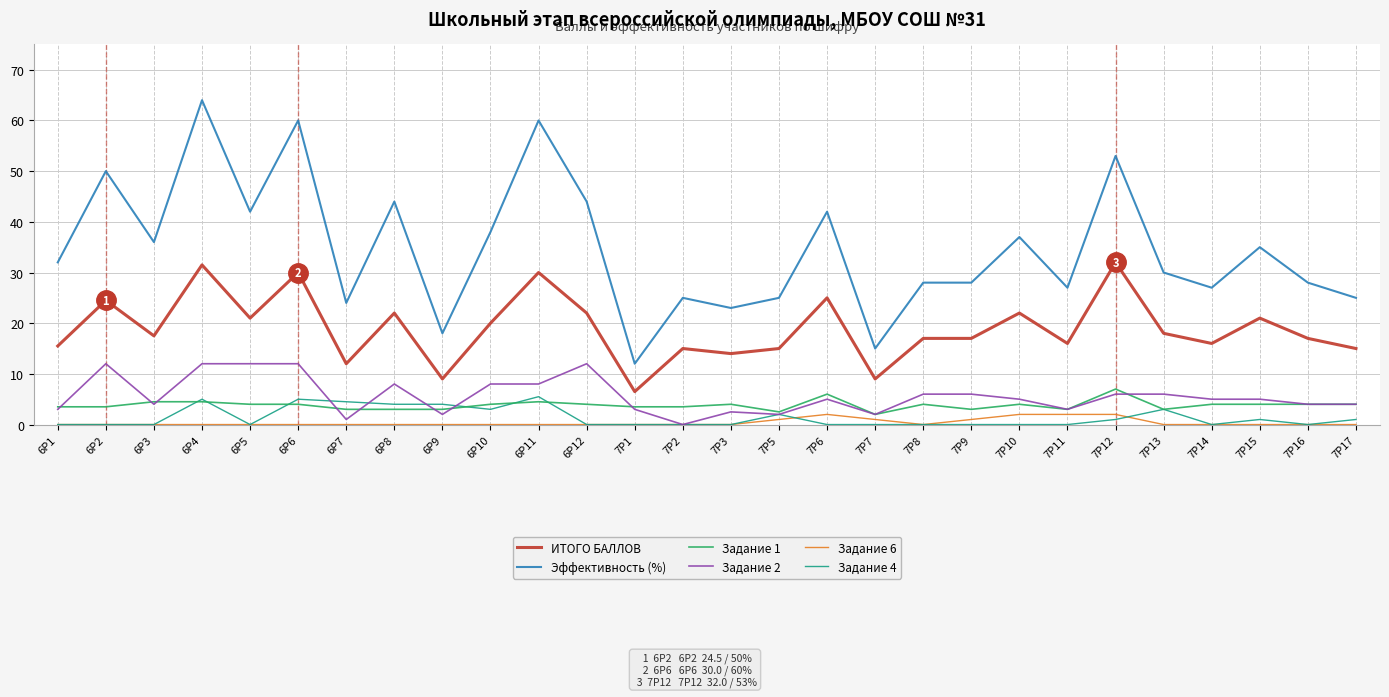

Reading left to right, what are all the values shown in this chart?

ИТОГО БАЛЛОВ: 15.5	24.5	17.5	31.5	21.0	30.0	12.0	22.0	9.0	20.0	30.0	22.0	6.5	15.0	14.0	15.0	25.0	9.0	17.0	17.0	22.0	16.0	32.0	18.0	16.0	21.0	17.0	15.0
Эффективность (%): 32.0	50.0	36.0	64.0	42.0	60.0	24.0	44.0	18.0	38.0	60.0	44.0	12.0	25.0	23.0	25.0	42.0	15.0	28.0	28.0	37.0	27.0	53.0	30.0	27.0	35.0	28.0	25.0
Задание 1: 3.5	3.5	4.5	4.5	4.0	4.0	3.0	3.0	3.0	4.0	4.5	4.0	3.5	3.5	4.0	2.5	6.0	2.0	4.0	3.0	4.0	3.0	7.0	3.0	4.0	4.0	4.0	4.0
Задание 2: 3.0	12.0	4.0	12.0	12.0	12.0	1.0	8.0	2.0	8.0	8.0	12.0	3.0	0.0	2.5	2.0	5.0	2.0	6.0	6.0	5.0	3.0	6.0	6.0	5.0	5.0	4.0	4.0
Задание 6: 0.0	0.0	0.0	0.0	0.0	0.0	0.0	0.0	0.0	0.0	0.0	0.0	0.0	0.0	0.0	1.0	2.0	1.0	0.0	1.0	2.0	2.0	2.0	0.0	0.0	0.0	0.0	0.0
Задание 4: 0.0	0.0	0.0	5.0	0.0	5.0	4.5	4.0	4.0	3.0	5.5	0.0	0.0	0.0	0.0	2.0	0.0	0.0	0.0	0.0	0.0	0.0	1.0	3.0	0.0	1.0	0.0	1.0